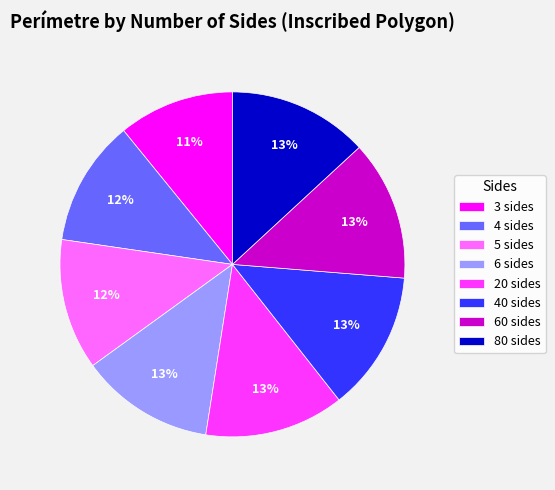

Does any single category account for the majority?

No